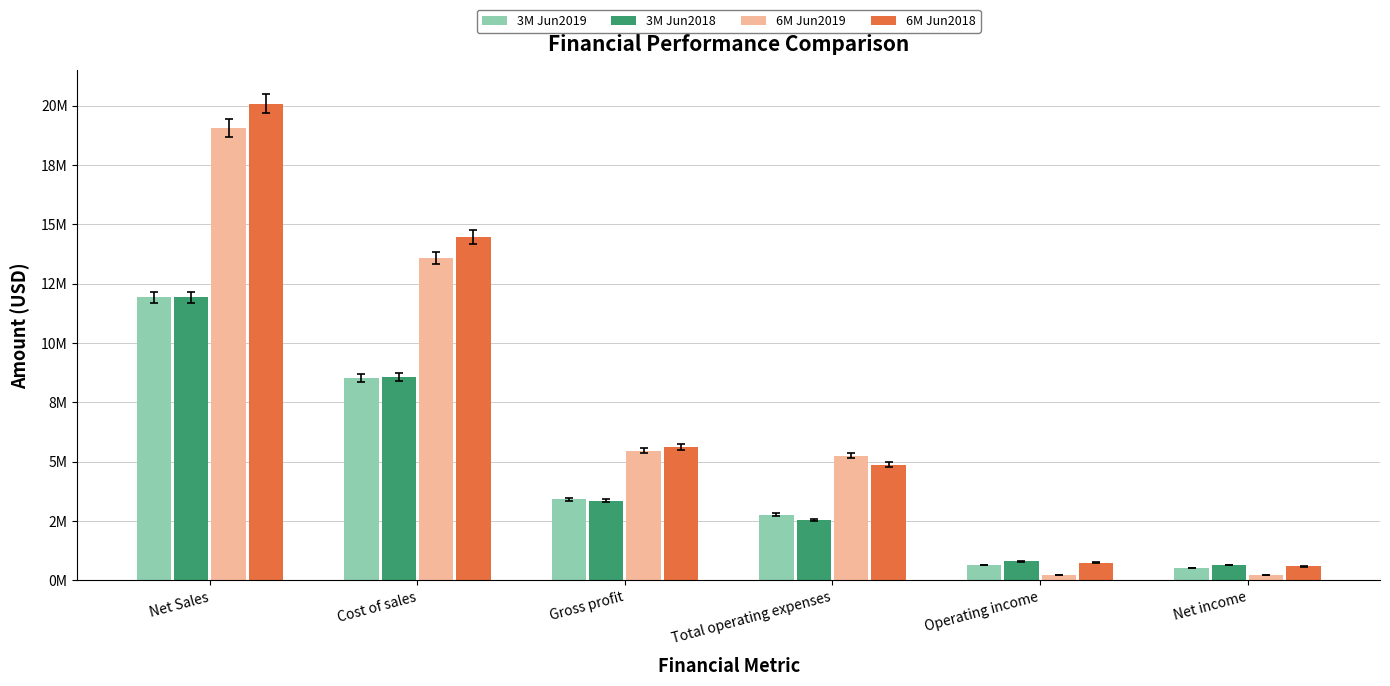

What are all the series names shown in the legend?

3M Jun2019, 3M Jun2018, 6M Jun2019, 6M Jun2018